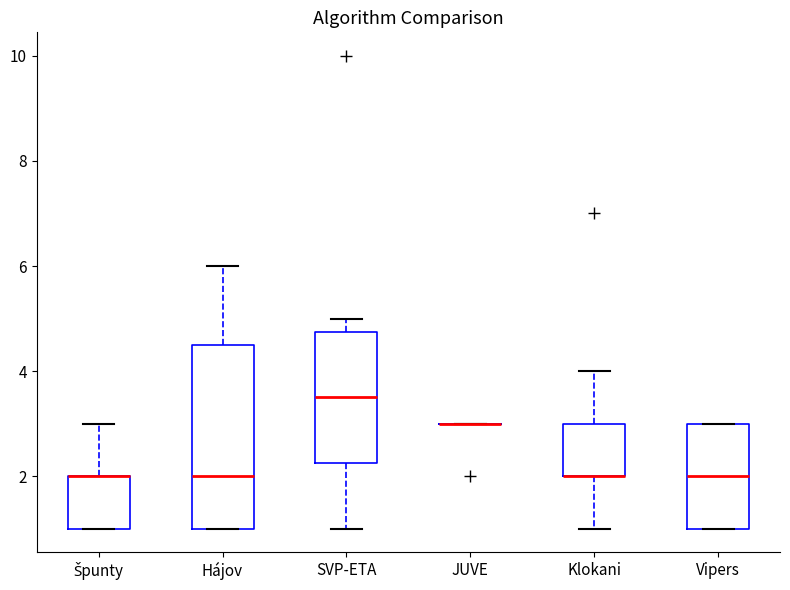

Where does the lower whisker of the box for Klokani end on the y-axis? The values are not printed on the chart, so give them approximately, as read against the axis.

1.0